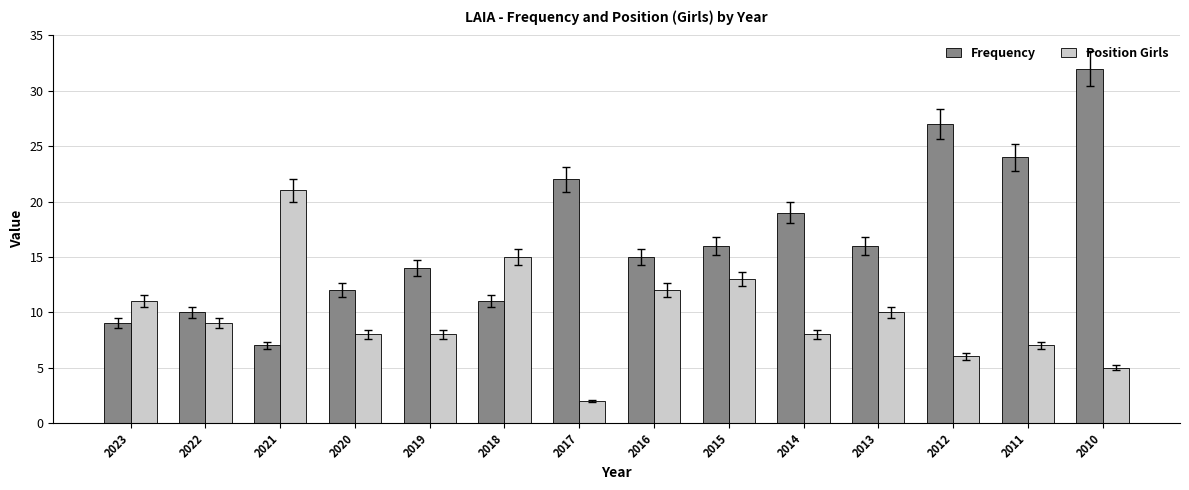

What is the average value of the Frequency series?

17